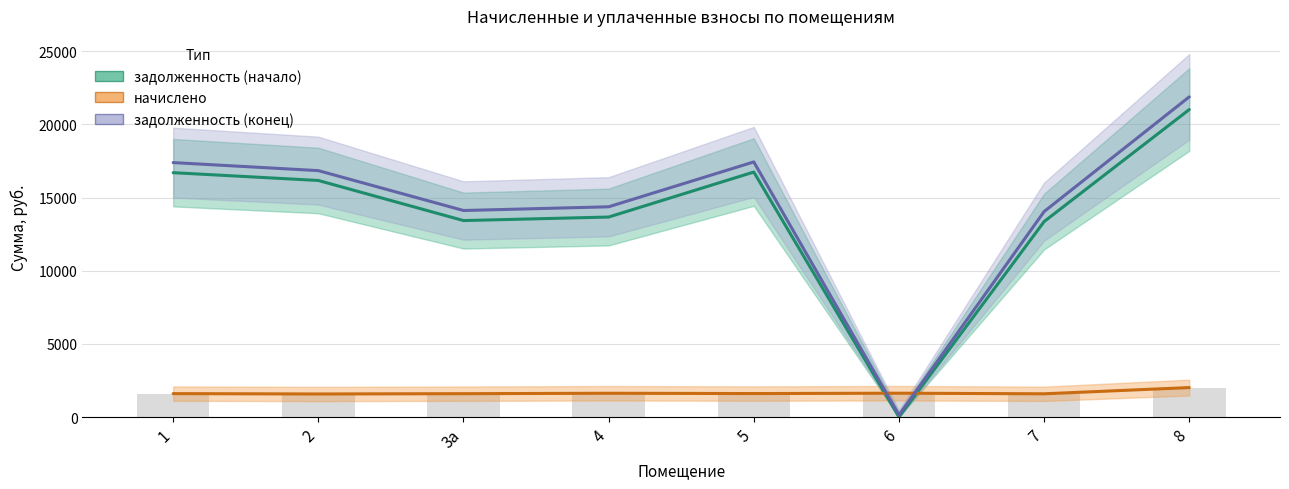

How many values in the задолженность (конец) series are below 16837?

4